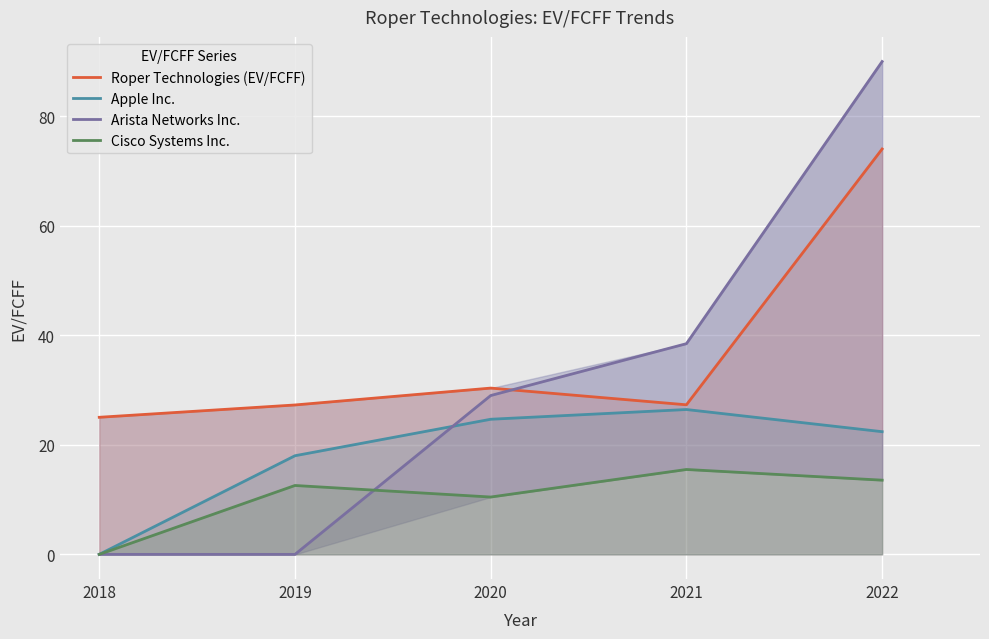

Is the value of Arista Networks Inc. at 2018 greater than the value of Roper Technologies (EV/FCFF) at 2021?

No